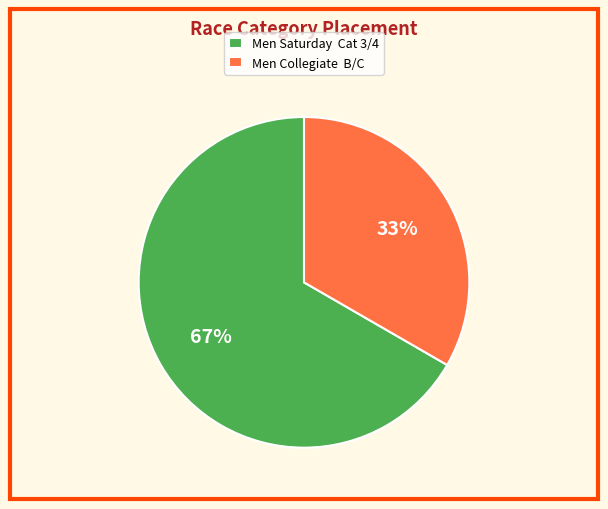

What is the ratio of the value at Men Collegiate B/C to the value at Men Saturday Cat 3/4?

0.5